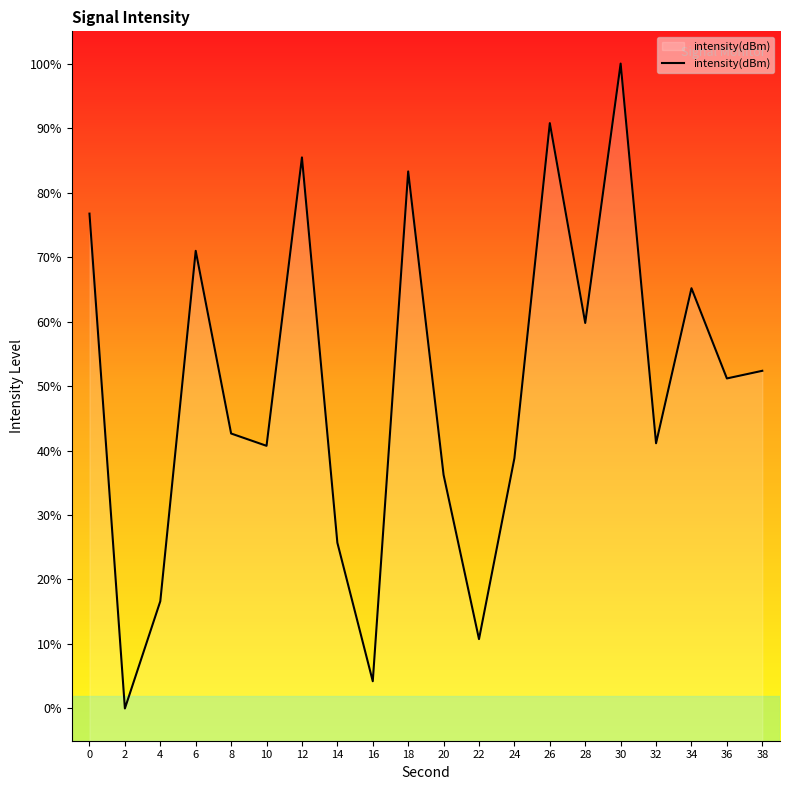

What is the value of the 16th point from the left?

100.0